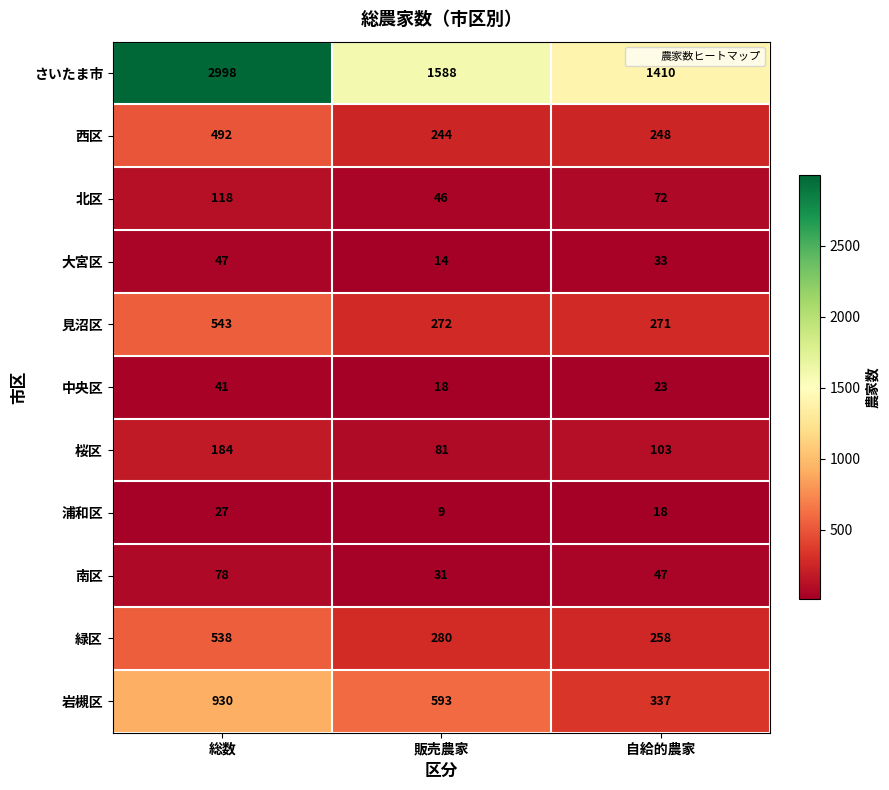

What is the spread (max minus min) of values at 販売農家?

1579